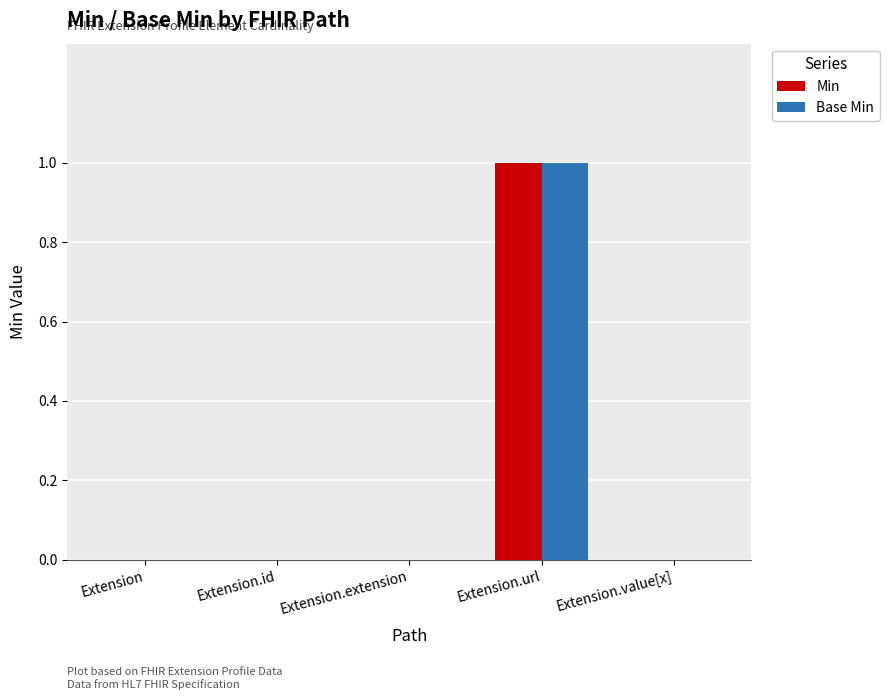

At which category is the sum across all series the highest?

Extension.url